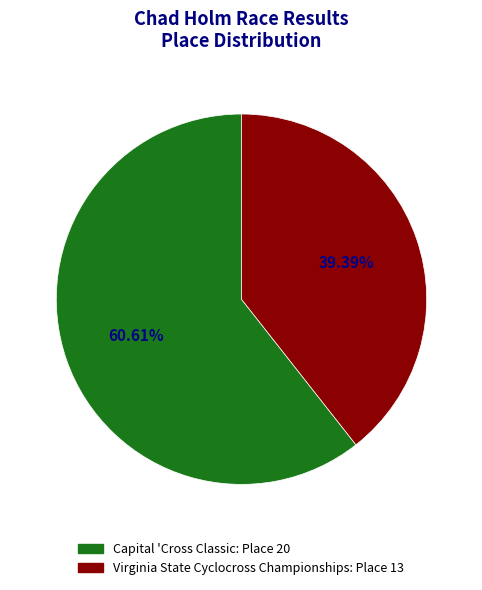

Rank the categories by value from lowest to highest.

Virginia State Cyclocross Championships, Capital 'Cross Classic